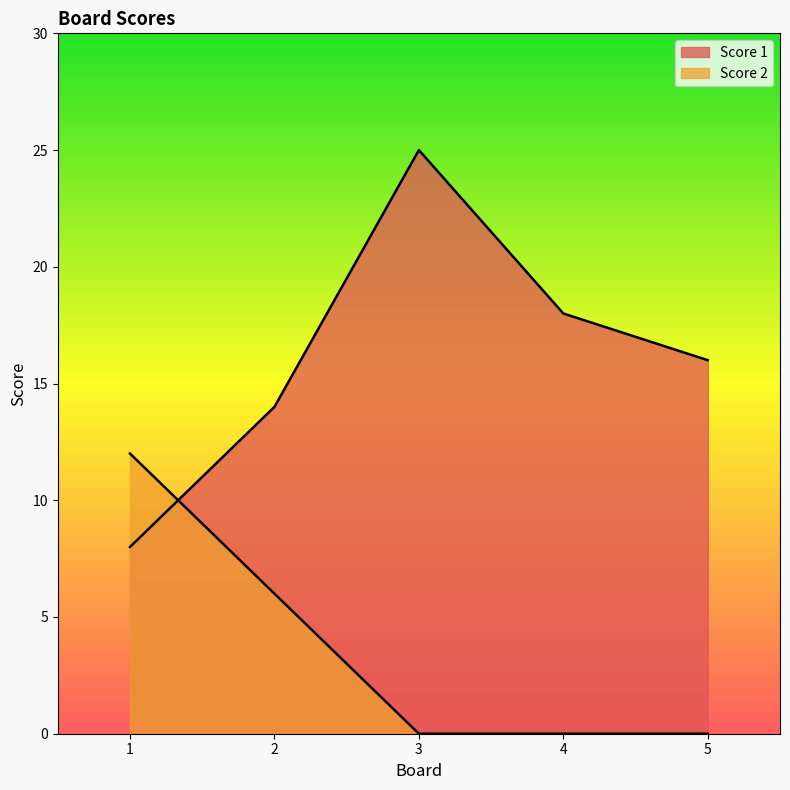

What is the total value across all series at 2?

20